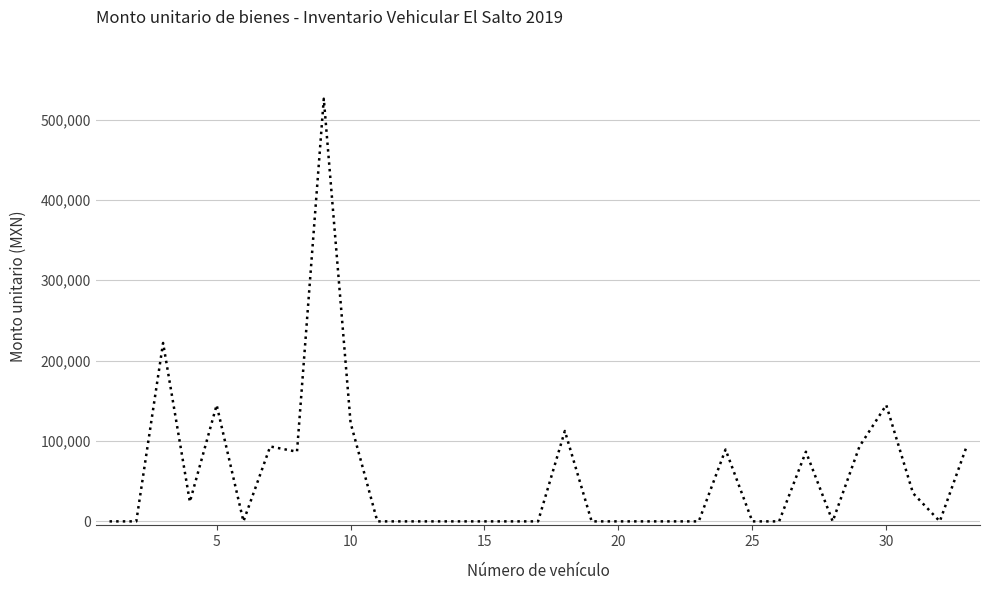

What is the difference between the maximum and minimum values?

525900.0